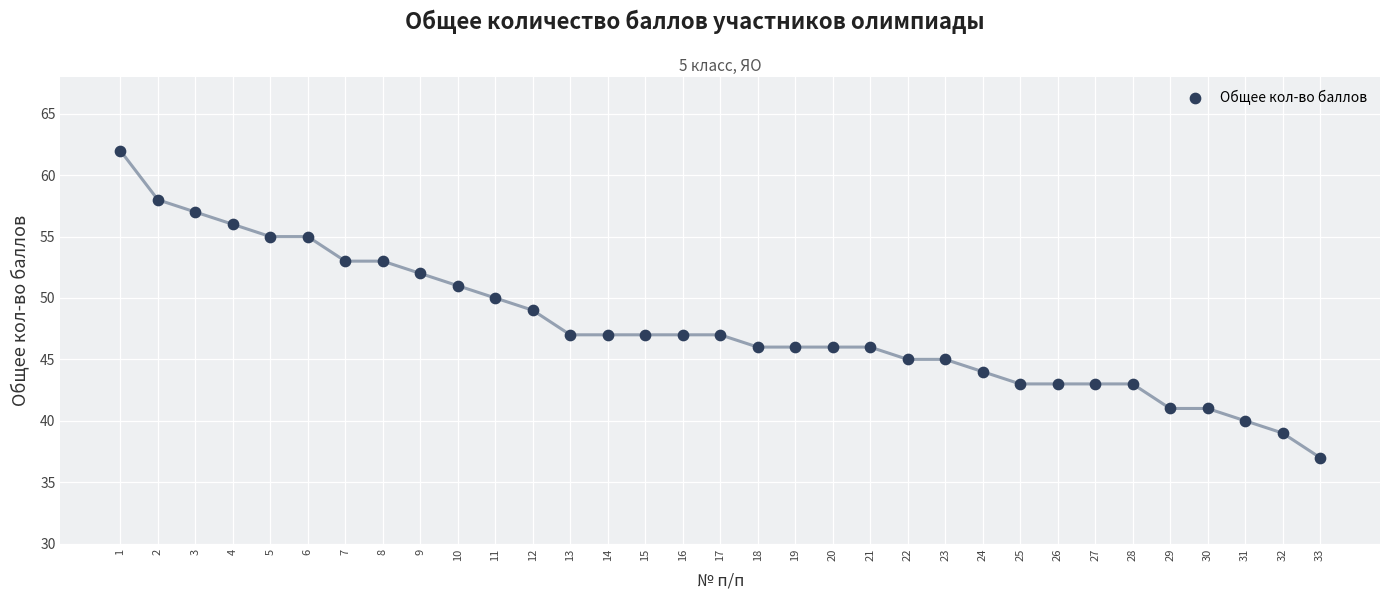

What is the range of X values (max minus min)?

32